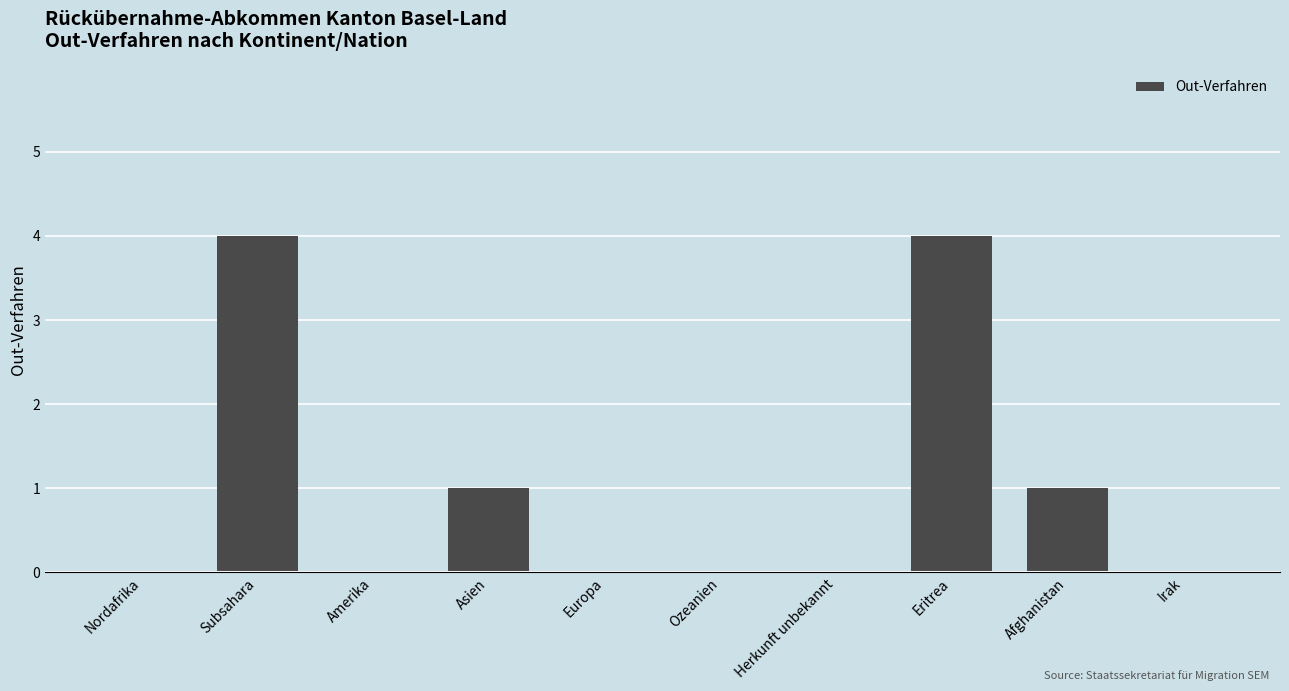

Reading left to right, transcribe all the data shown in this chart.

Nordafrika=0	Subsahara=4	Amerika=0	Asien=1	Europa=0	Ozeanien=0	Herkunft unbekannt=0	Eritrea=4	Afghanistan=1	Irak=0